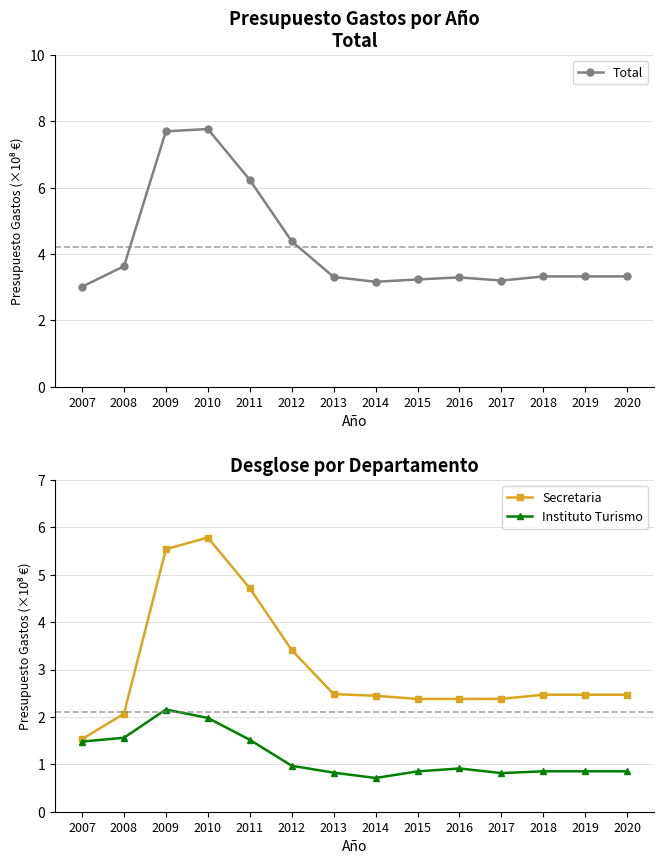

Reading left to right, extract all data points from this chart.

Total: 3.0	3.6	7.7	7.8	6.2	4.4	3.3	3.2	3.2	3.3	3.2	3.3	3.3	3.3
Secretaria: 1.5	2.1	5.5	5.8	4.7	3.4	2.5	2.4	2.4	2.4	2.4	2.5	2.5	2.5
Instituto Turismo: 1.5	1.6	2.2	2.0	1.5	1.0	0.8	0.7	0.9	0.9	0.8	0.9	0.9	0.9